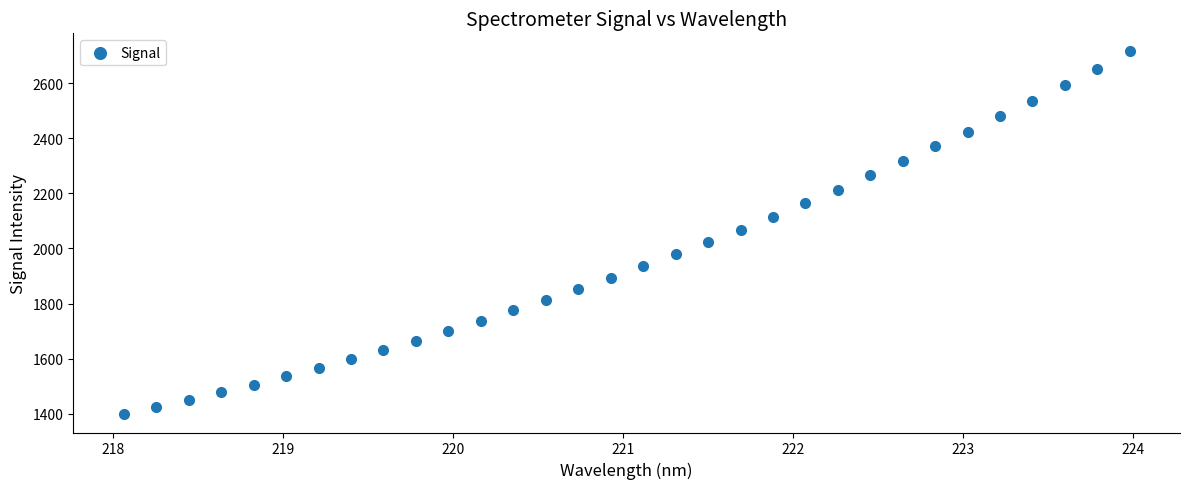

What is the range of Y values (max minus min)?

1317.3